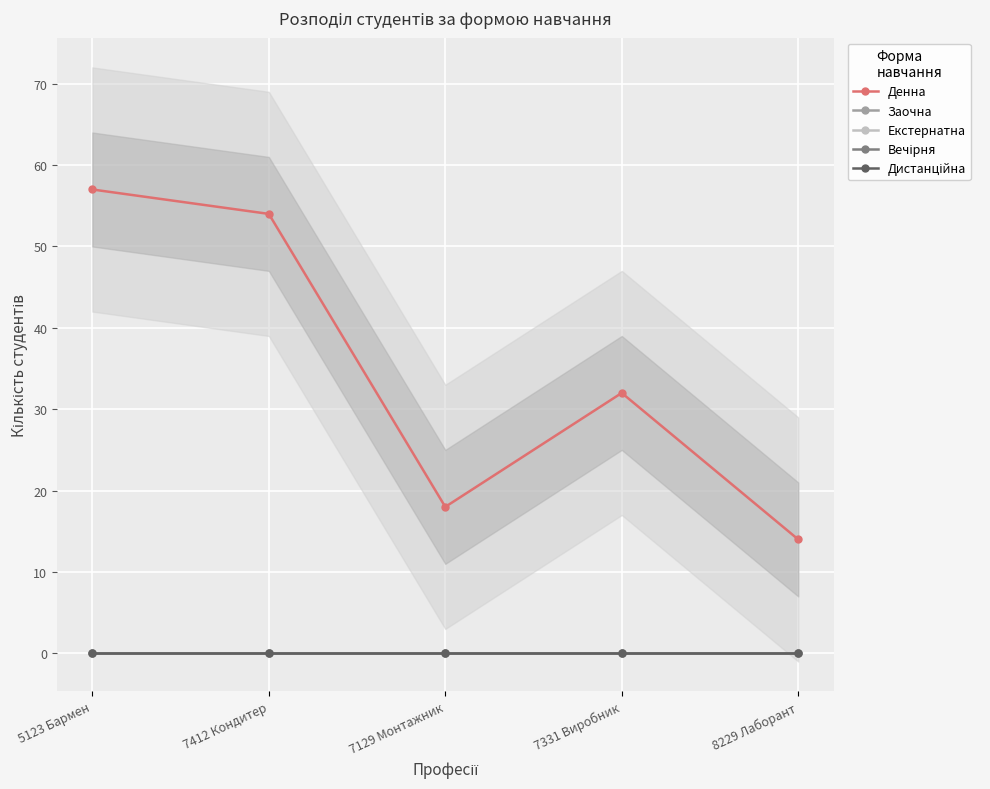

What is the maximum value shown in the chart?

57